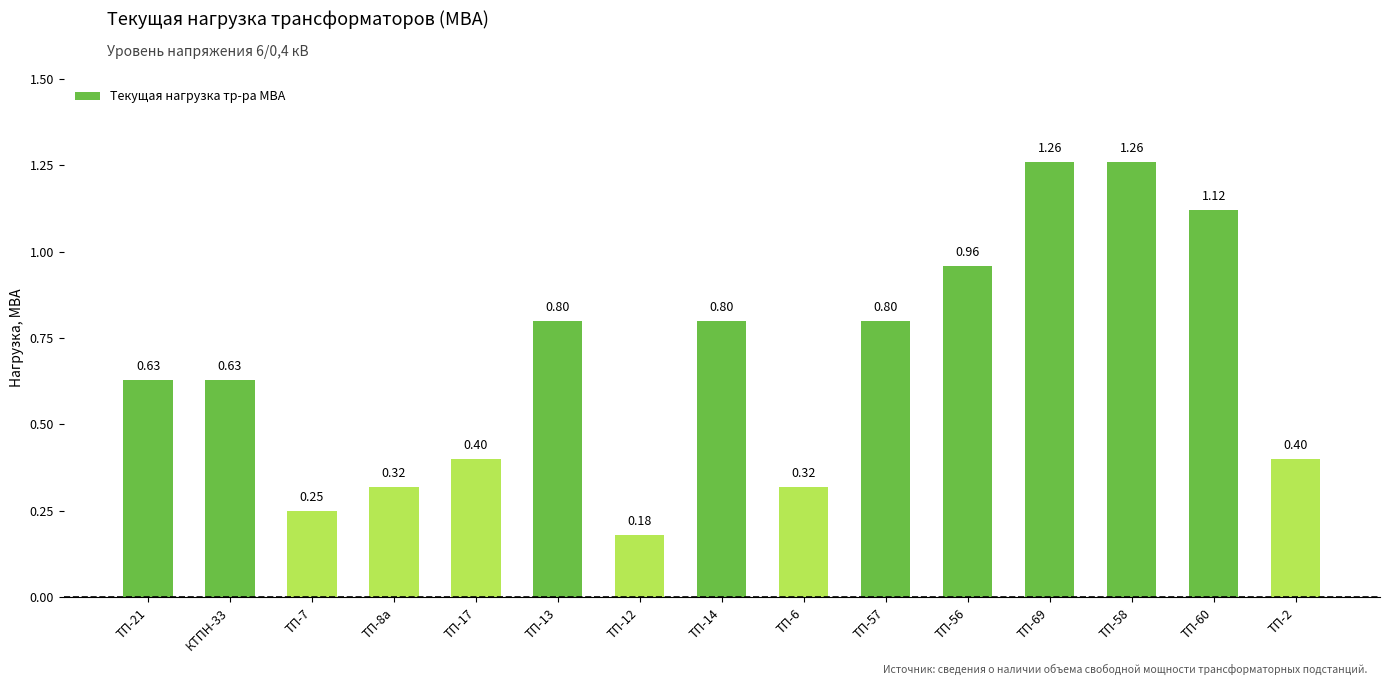

Where is the data nearest to the value 0?

ТП-12